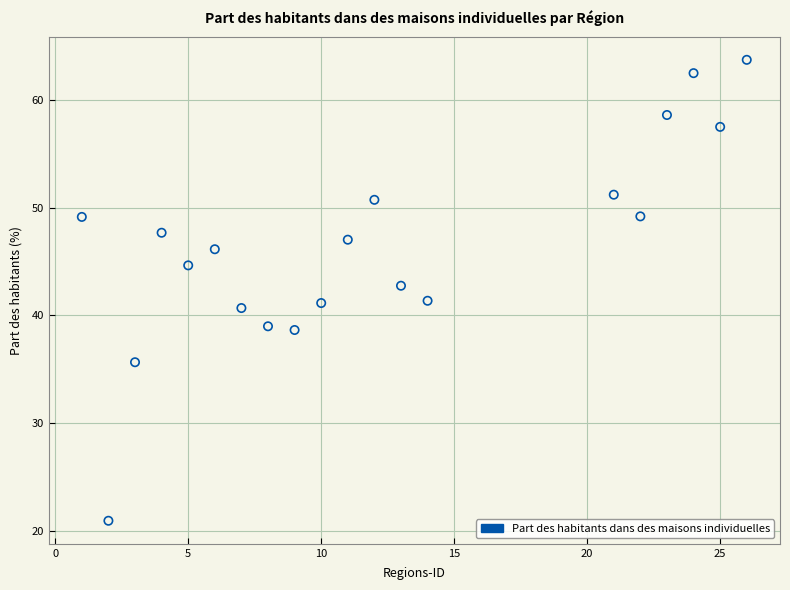

What is the range of Y values (max minus min)?

42.8